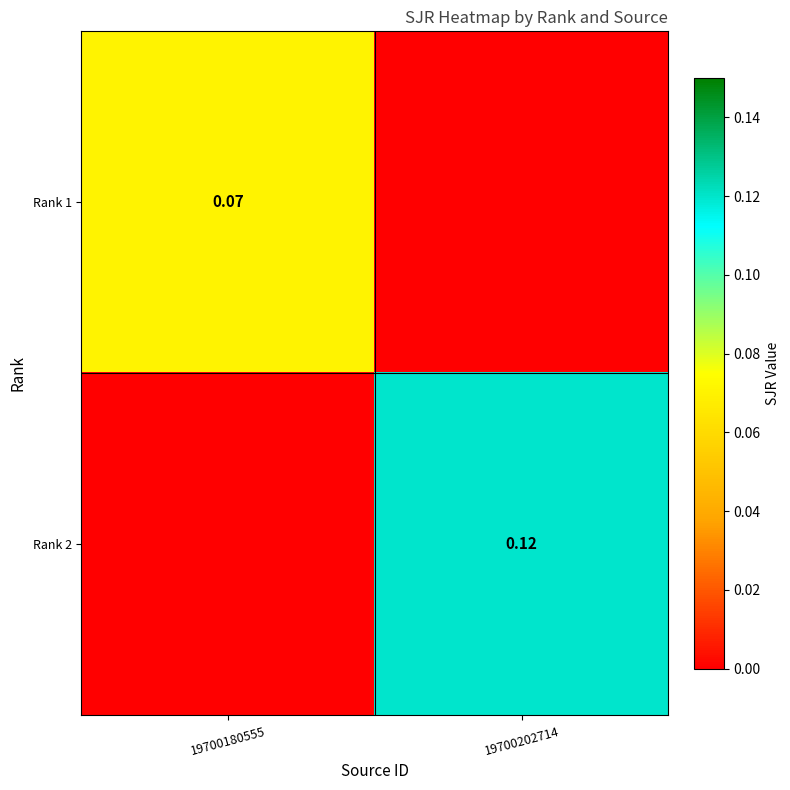

Count the Rank 1 values in the range 0 to 1.

2